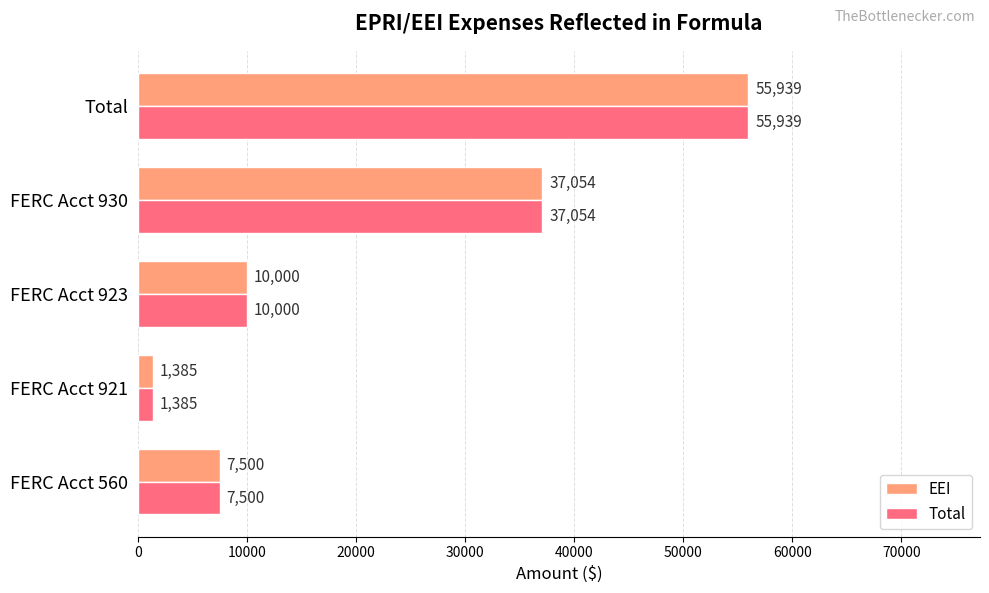

At how many categories does at least one series exceed 46875?

1